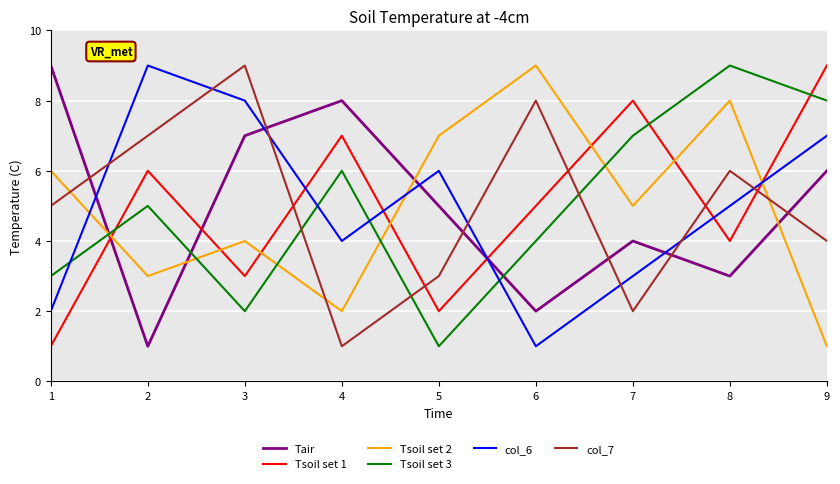

True or false: Tsoil set 2 has a value of 9 at 6.

True